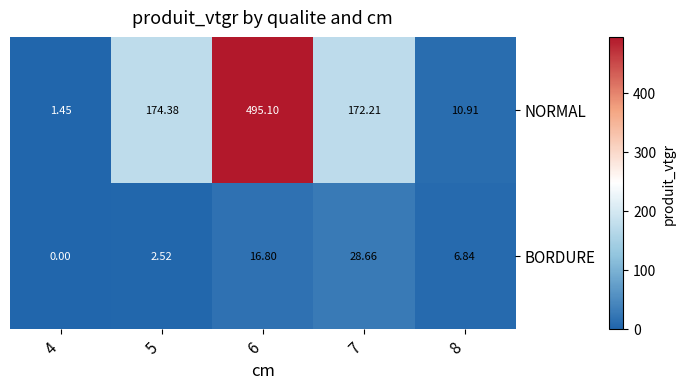

List the series in order of their overall mean, highest first.

NORMAL, BORDURE